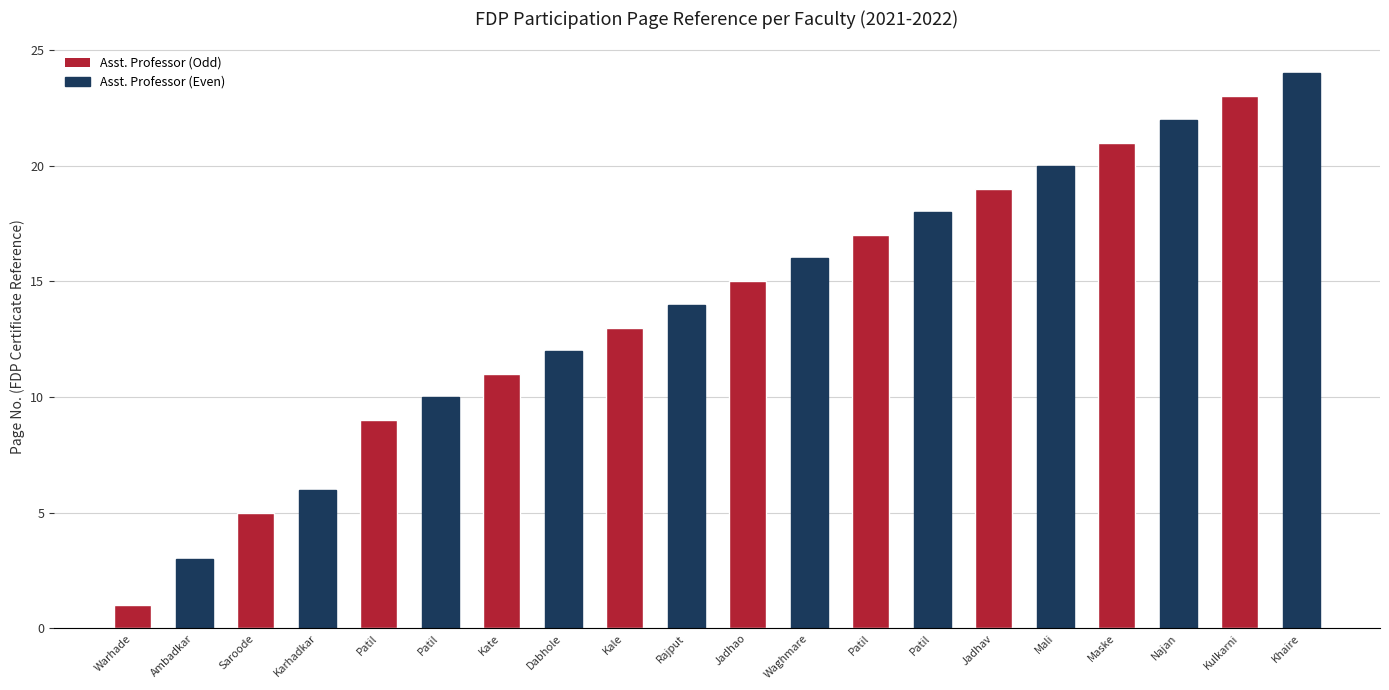

Reading left to right, what are all the values shown in this chart?

1	3	5	6	9	10	11	12	13	14	15	16	17	18	19	20	21	22	23	24